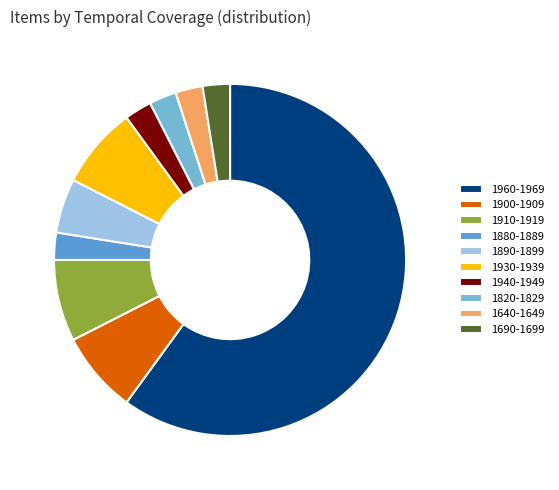

Between 1940-1949 and 1880-1889, which is larger?

1940-1949